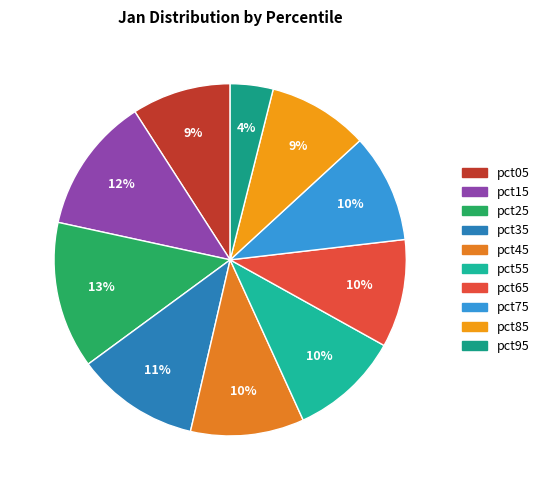

Is there any slice that represents more than half of the pie?

No